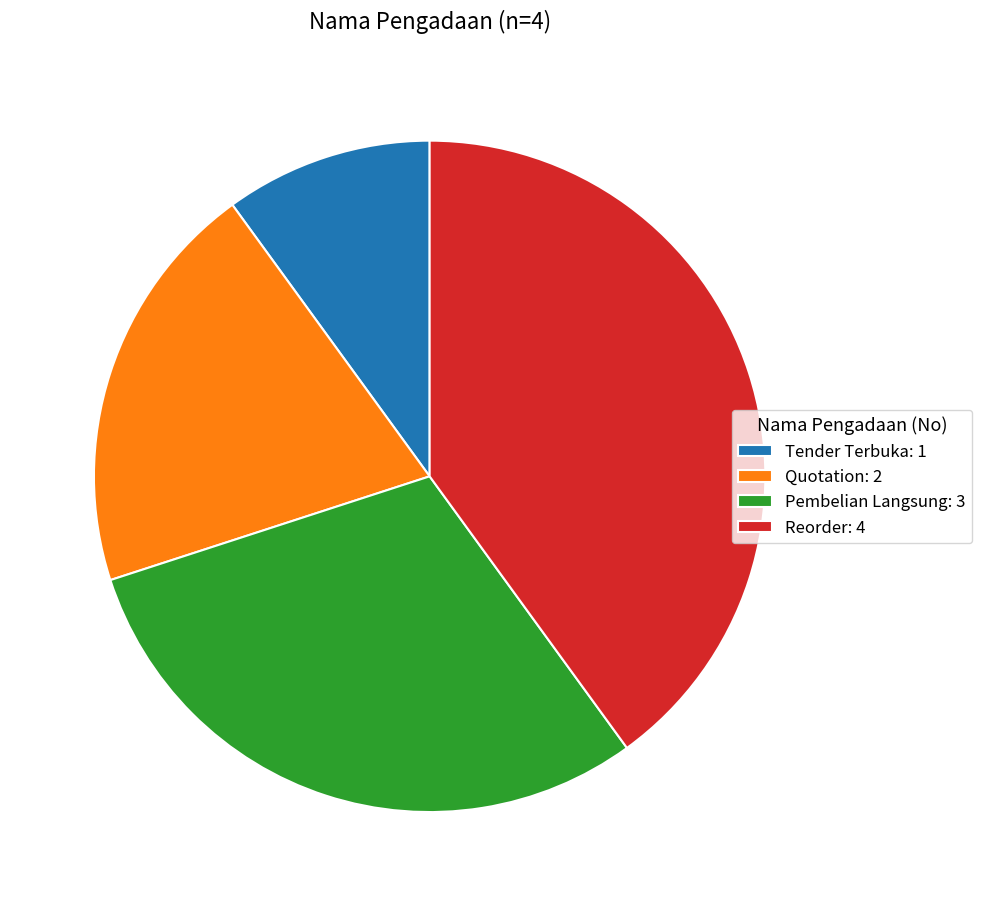

Rank the categories by value from lowest to highest.

Tender Terbuka, Quotation, Pembelian Langsung, Reorder